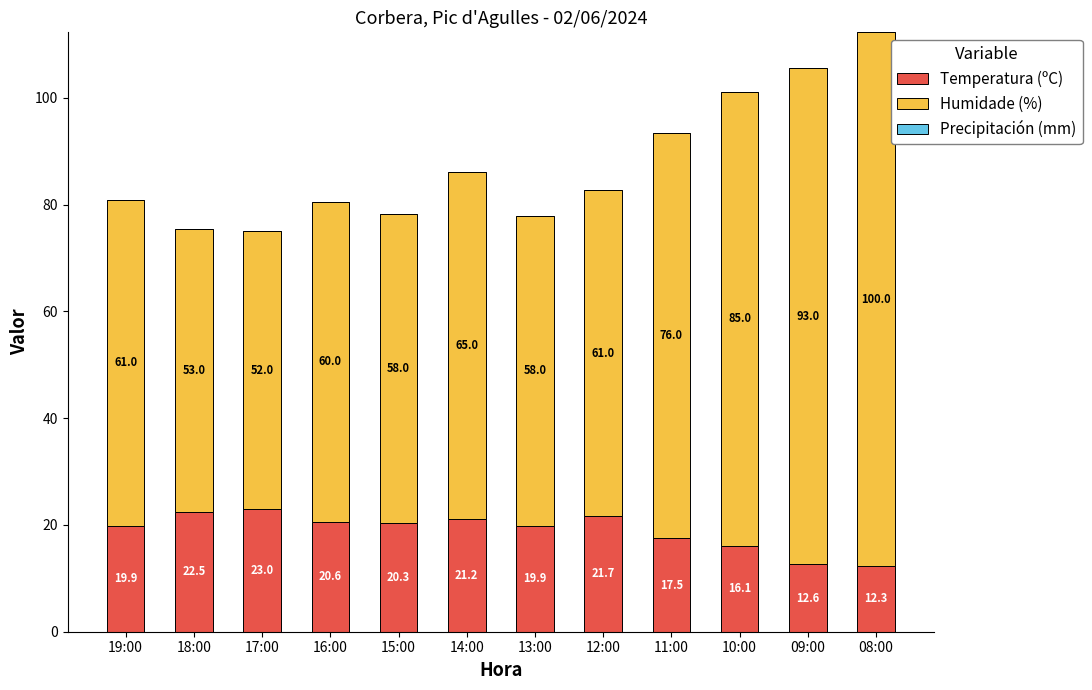

How many bars are there in total?

12